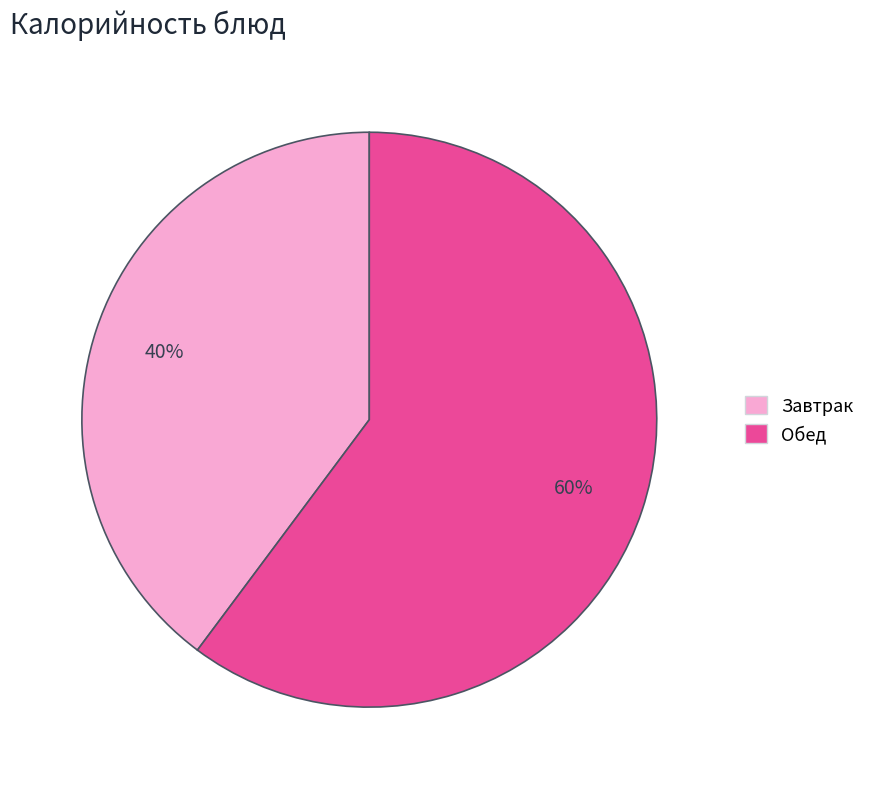

Is there any slice that represents more than half of the pie?

Yes